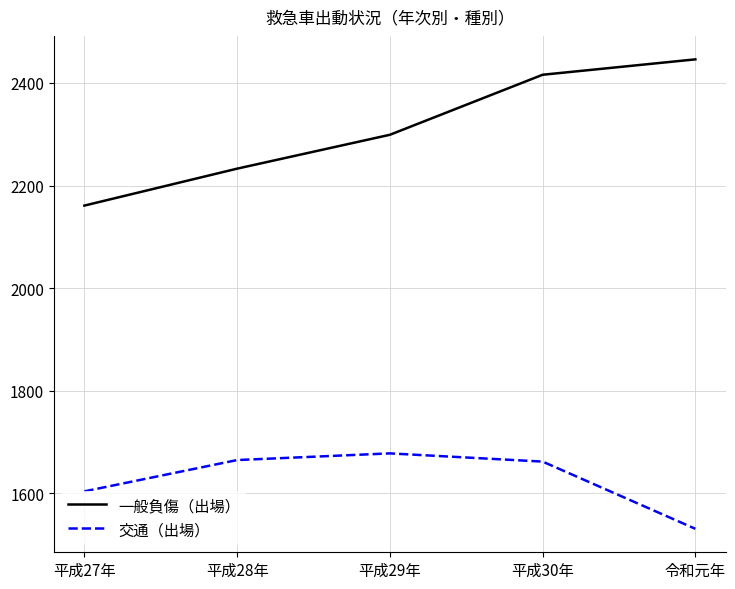

Where is the first local maximum for 交通（出場）?

平成29年